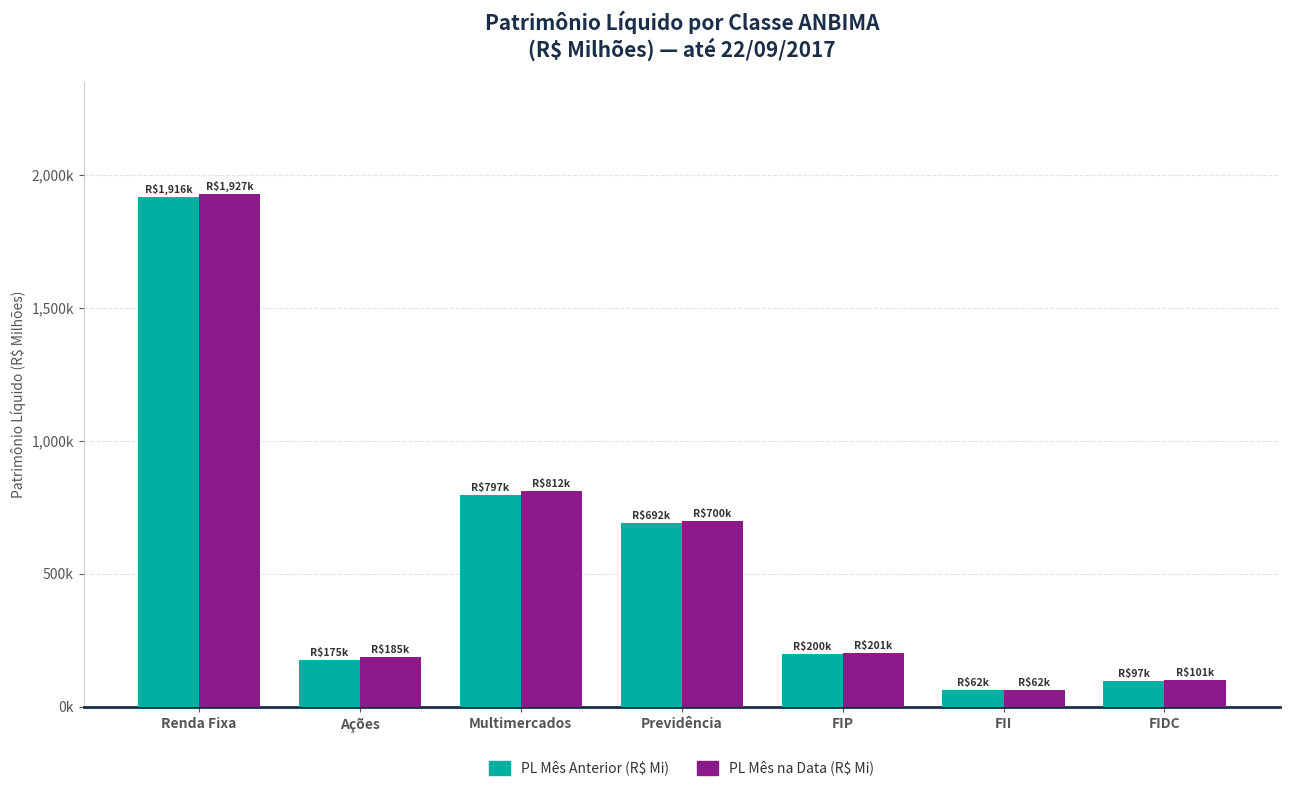

Does the chart contain any negative values?

No